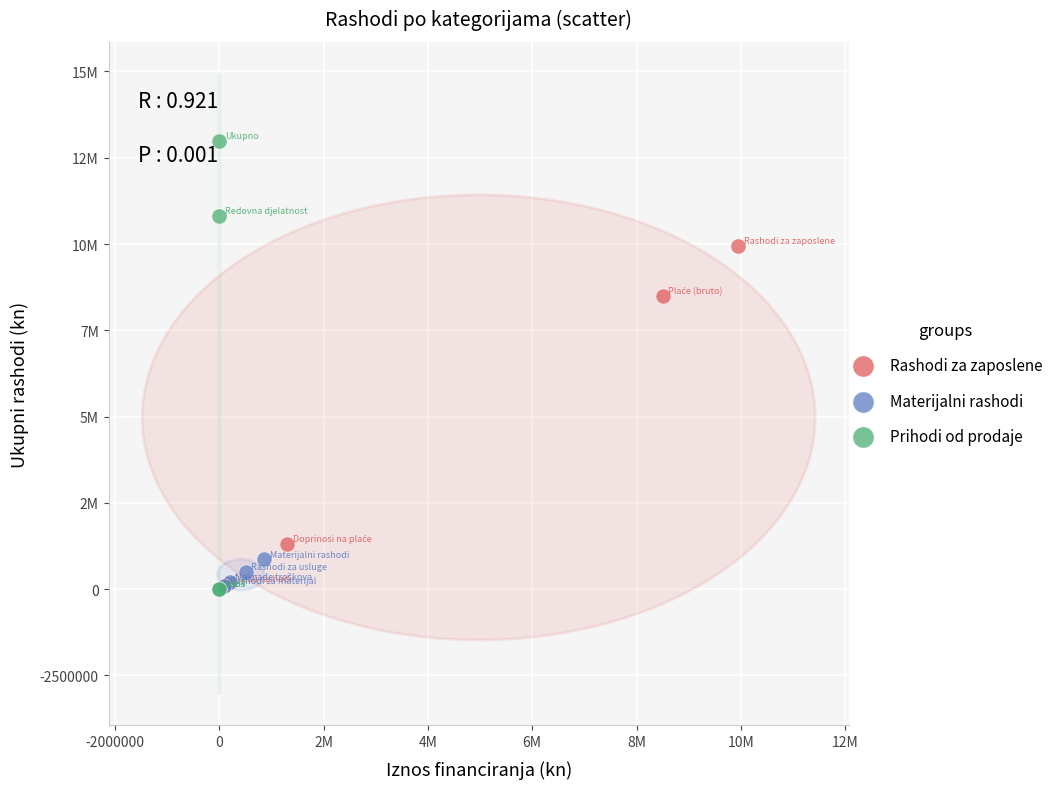

What are all the series names shown in the legend?

Rashodi za zaposlene, Materijalni rashodi, Prihodi od prodaje